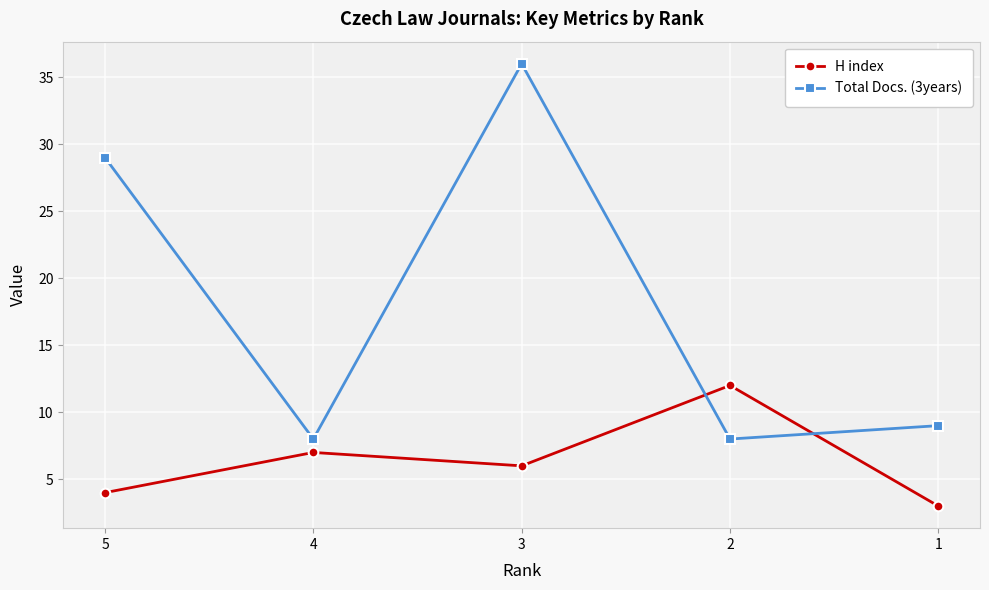

What is the sum of all Total Docs. (3years) values?

90